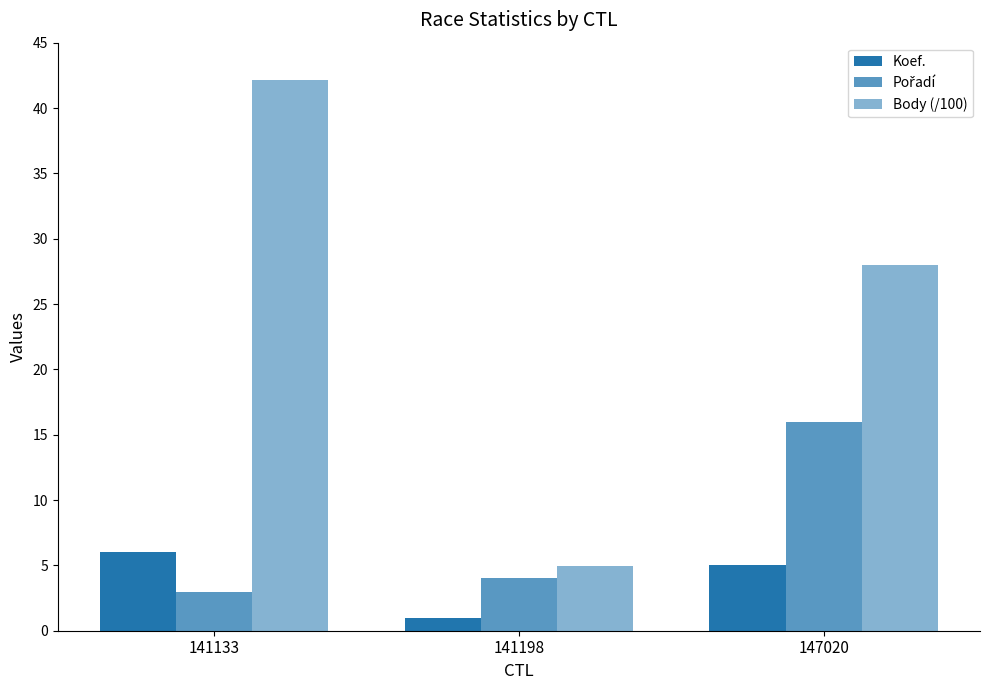

Does the chart contain any negative values?

No